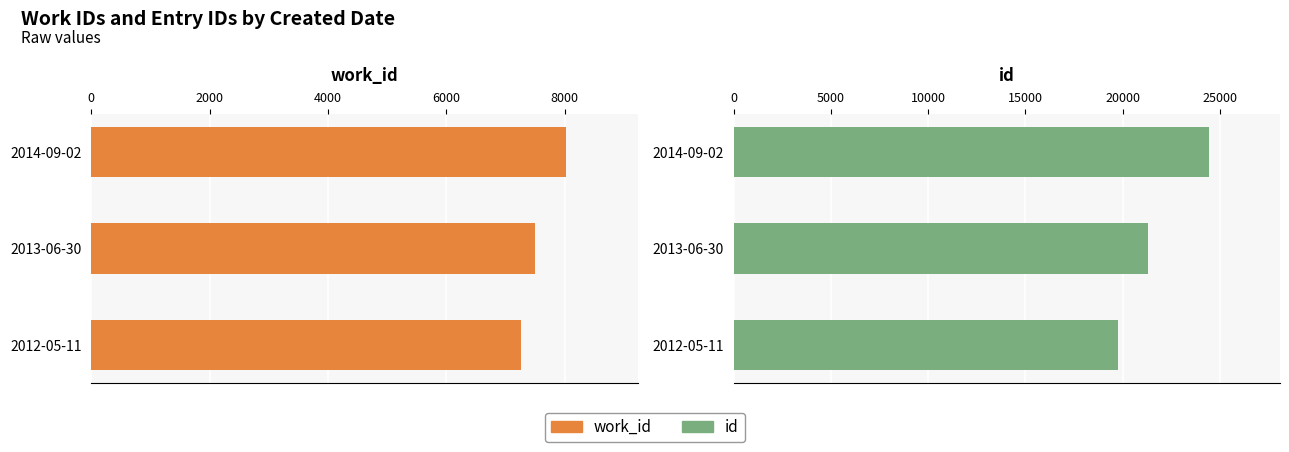

Where does the work_id series first go above 7496?

2014-09-02